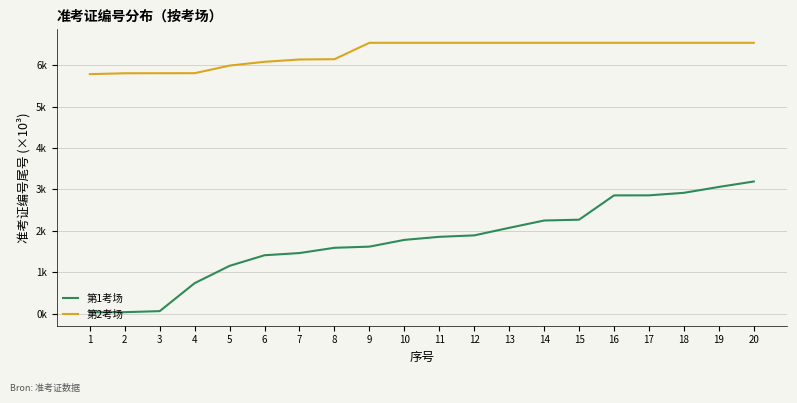

What is the average value of the 第1考场 series?

1756